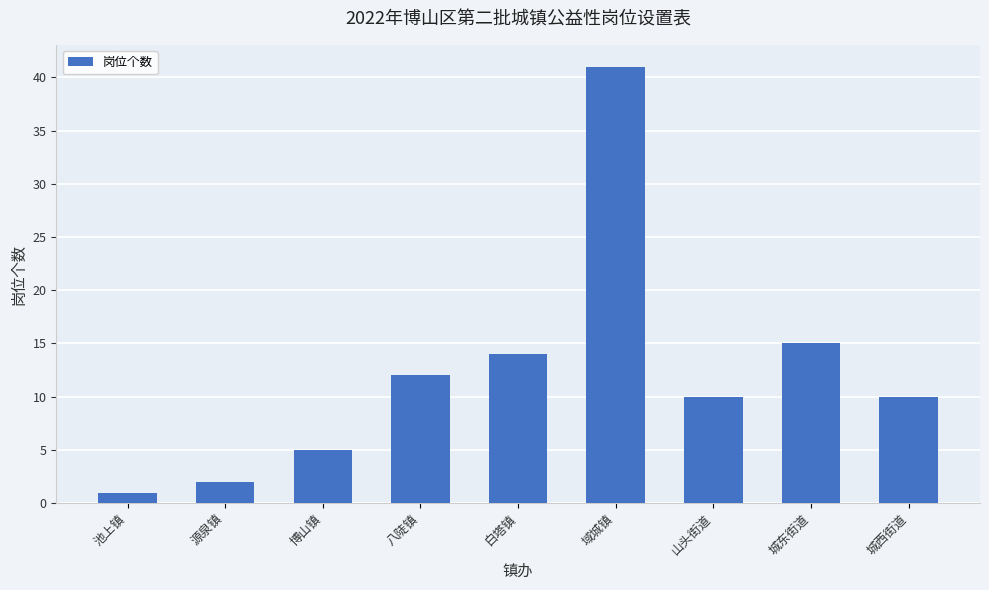

Is it true that the value at 池上镇 is 1?

True